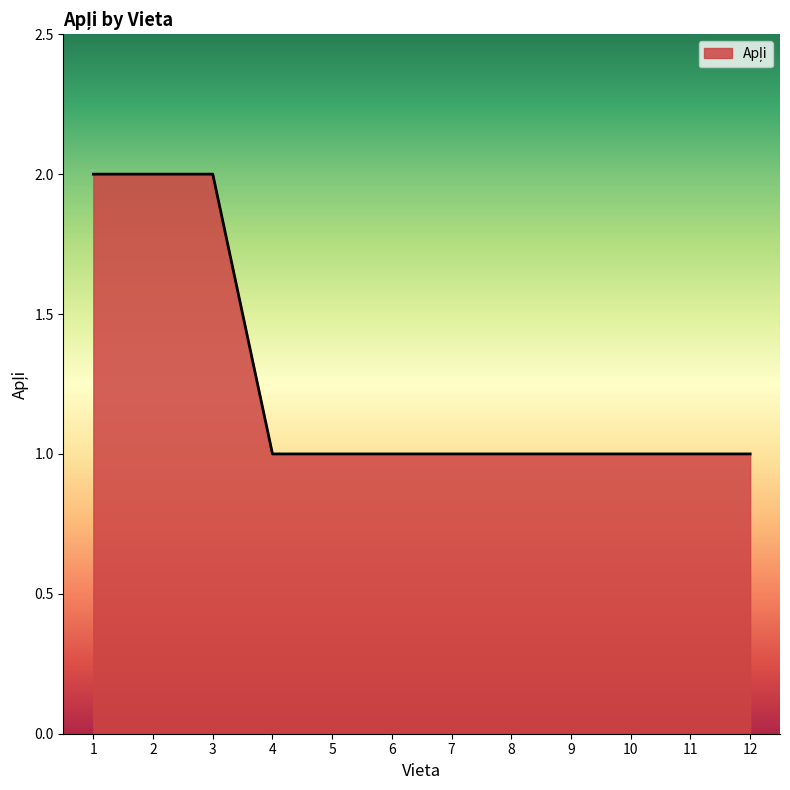

Does the chart display data point markers on the line(s)?

No